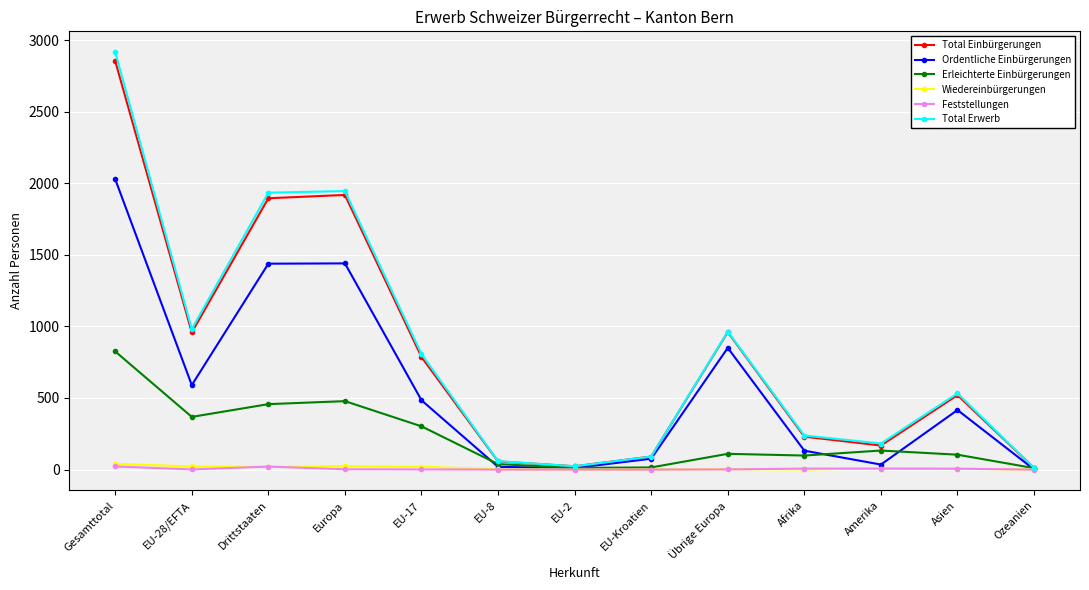

Count the number of data series in this chart.

6